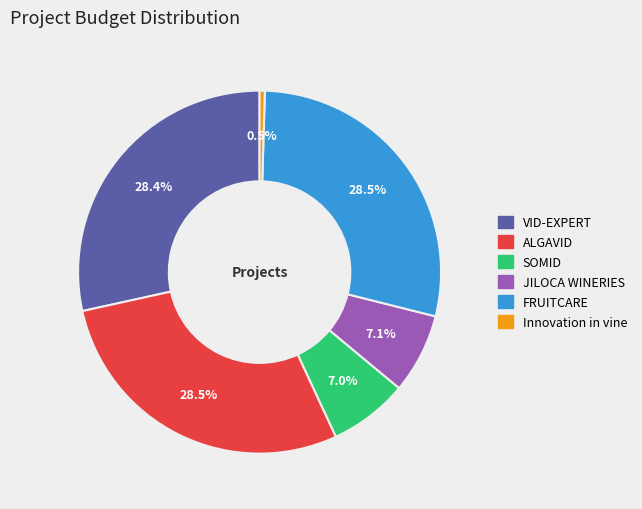

To the nearest percent, what portion does SOMID represent?

7%